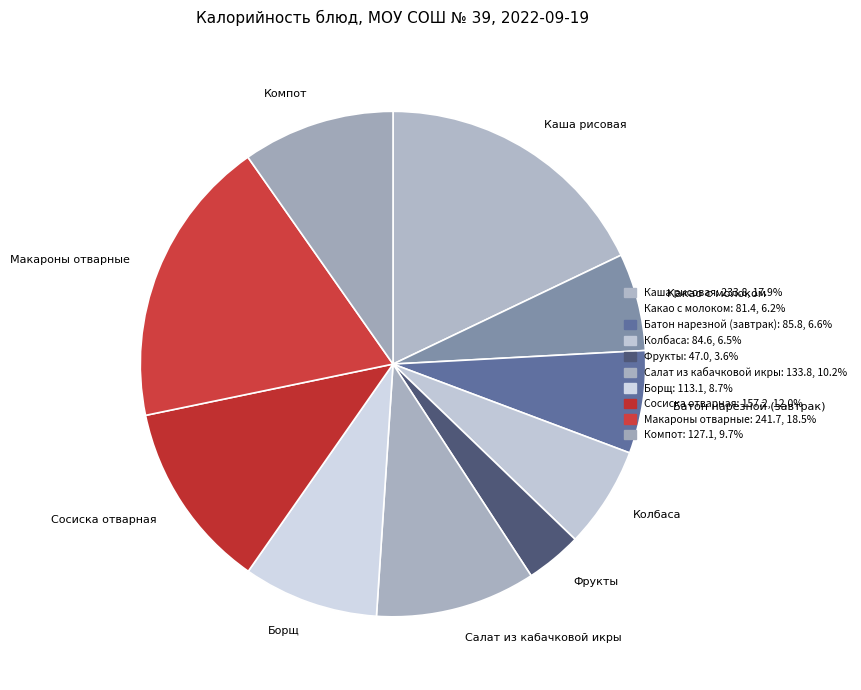

What is the ratio of the value at Компот to the value at Макароны отварные?

0.5